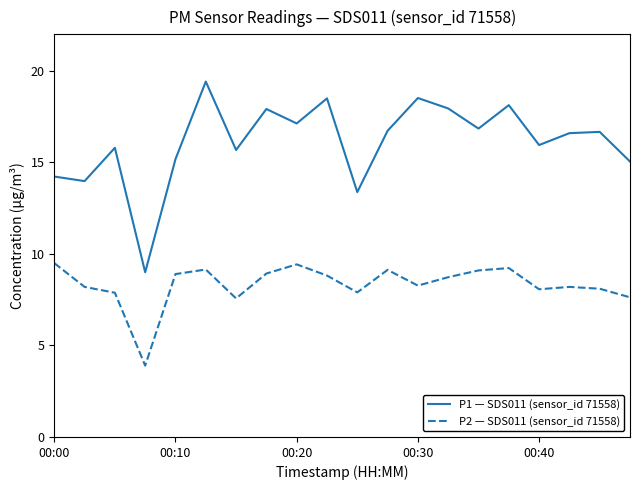

What are all the series names shown in the legend?

P1 — SDS011 (sensor_id 71558), P2 — SDS011 (sensor_id 71558)